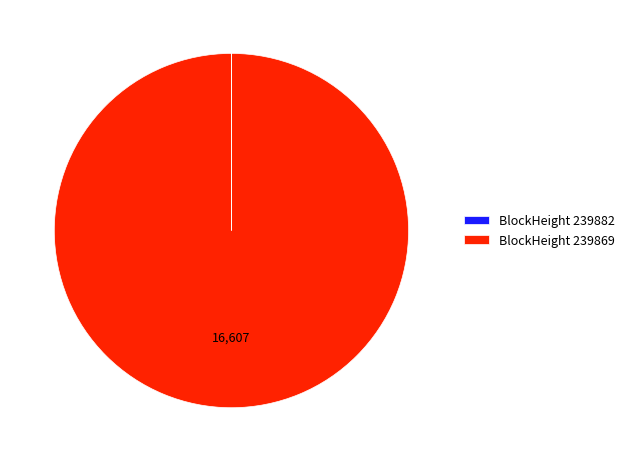

Which slice is the largest?

BlockHeight 239869